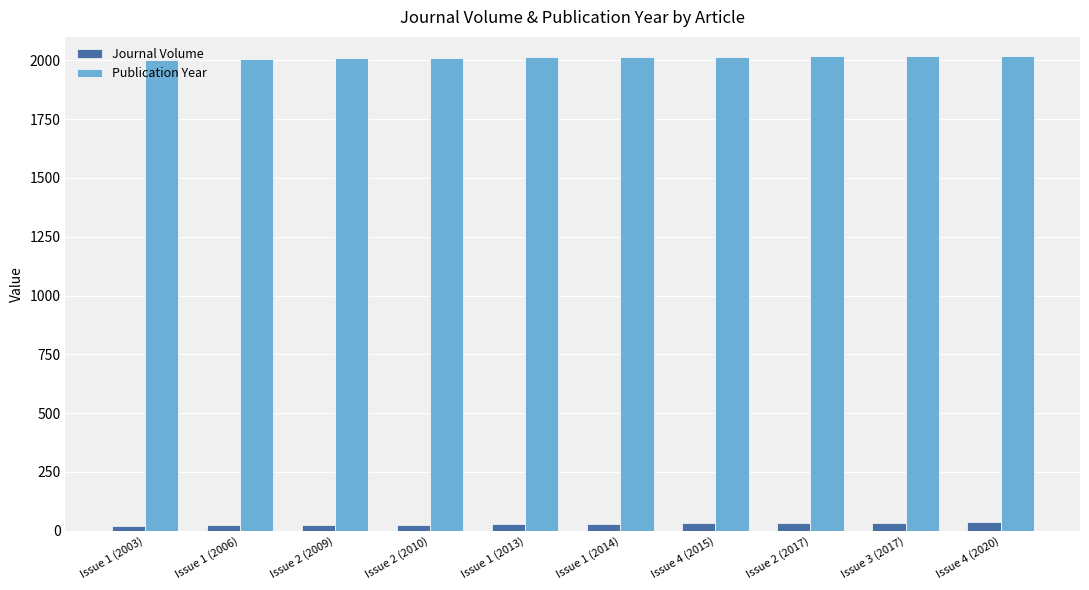

How many groups of bars are there?

10